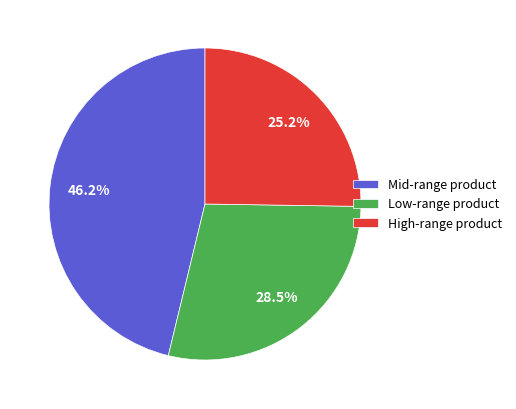

Which has a higher value, Low-range product or Mid-range product?

Mid-range product